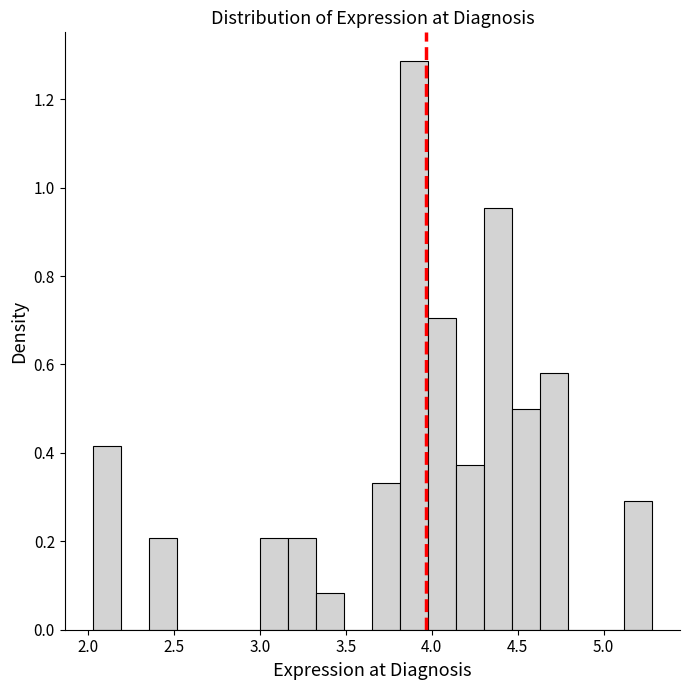

Read against the x-axis, roughly where is the centre of the tallest bar?

3.90